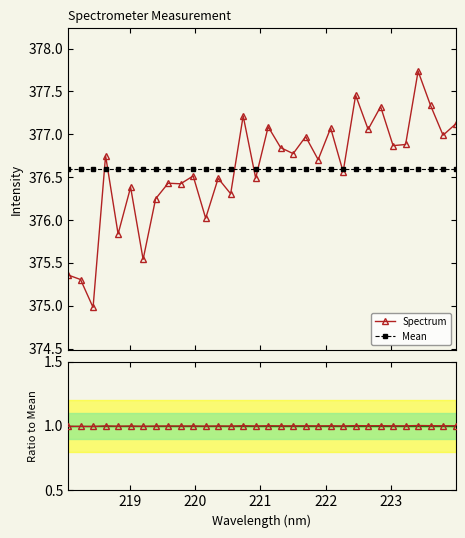

Reading left to right, what are all the values shown in this chart?

Spectrum: 375.4	375.3	375.0	376.8	375.8	376.4	375.5	376.2	376.4	376.4	376.5	376.0	376.5	376.3	377.2	376.5	377.1	376.8	376.8	377.0	376.7	377.1	376.6	377.5	377.1	377.3	376.9	376.9	377.7	377.3	377.0	377.1
Mean: 376.6	376.6	376.6	376.6	376.6	376.6	376.6	376.6	376.6	376.6	376.6	376.6	376.6	376.6	376.6	376.6	376.6	376.6	376.6	376.6	376.6	376.6	376.6	376.6	376.6	376.6	376.6	376.6	376.6	376.6	376.6	376.6
Ratio to Mean: 1.0	1.0	1.0	1.0	1.0	1.0	1.0	1.0	1.0	1.0	1.0	1.0	1.0	1.0	1.0	1.0	1.0	1.0	1.0	1.0	1.0	1.0	1.0	1.0	1.0	1.0	1.0	1.0	1.0	1.0	1.0	1.0